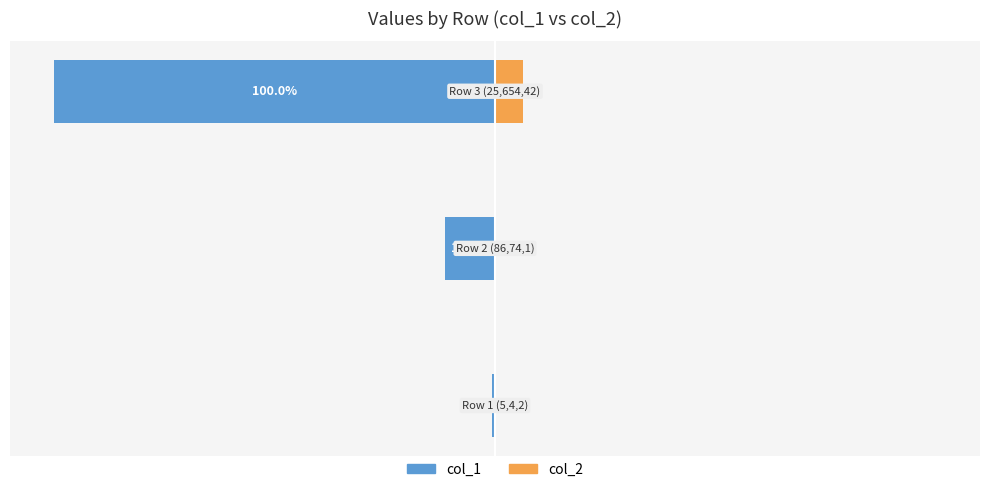

Is it true that col_1 equals -6.9 at −100?

False